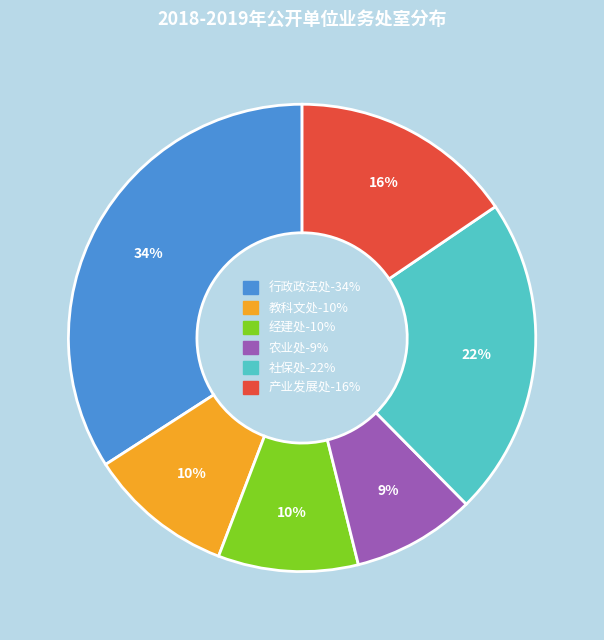

Which slice is the largest?

行政政法处